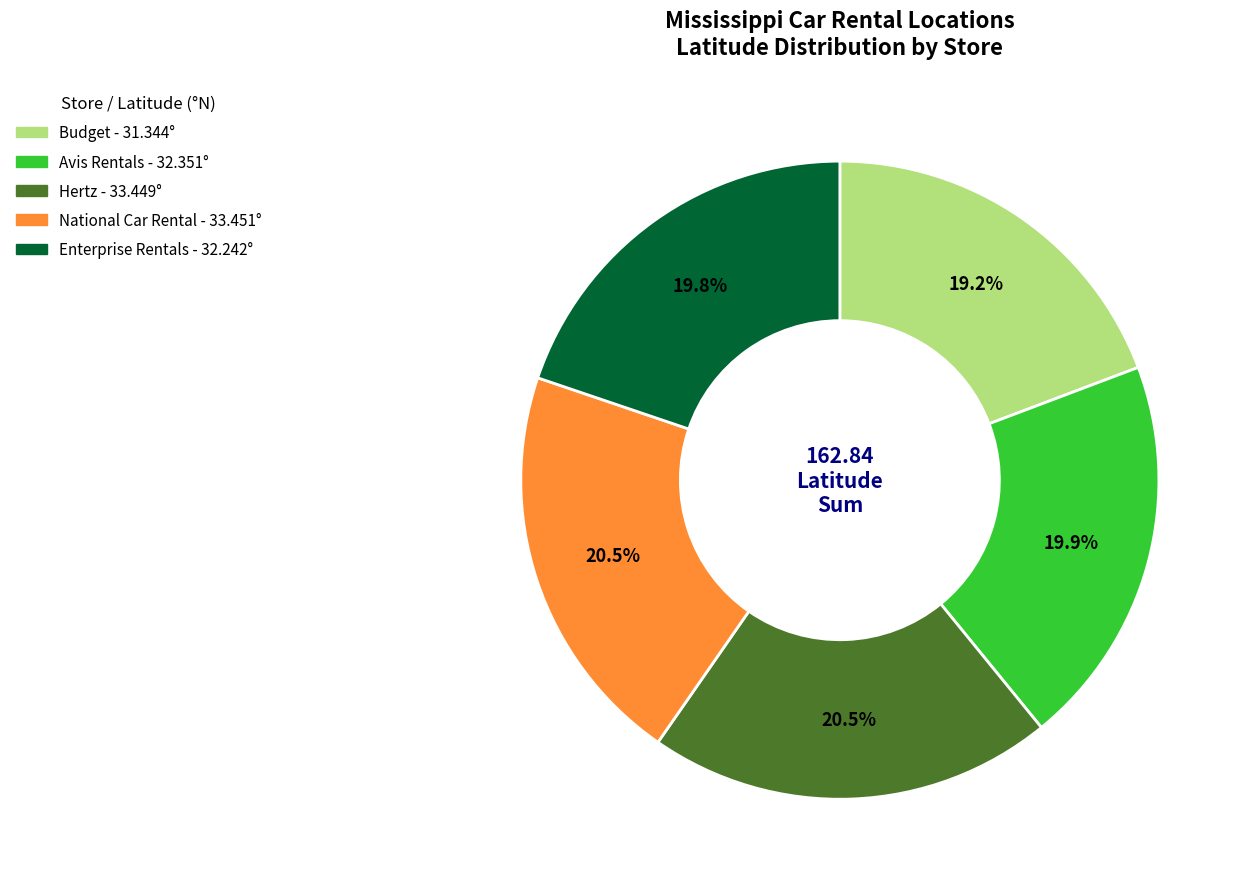

Is there a majority slice in this chart?

No